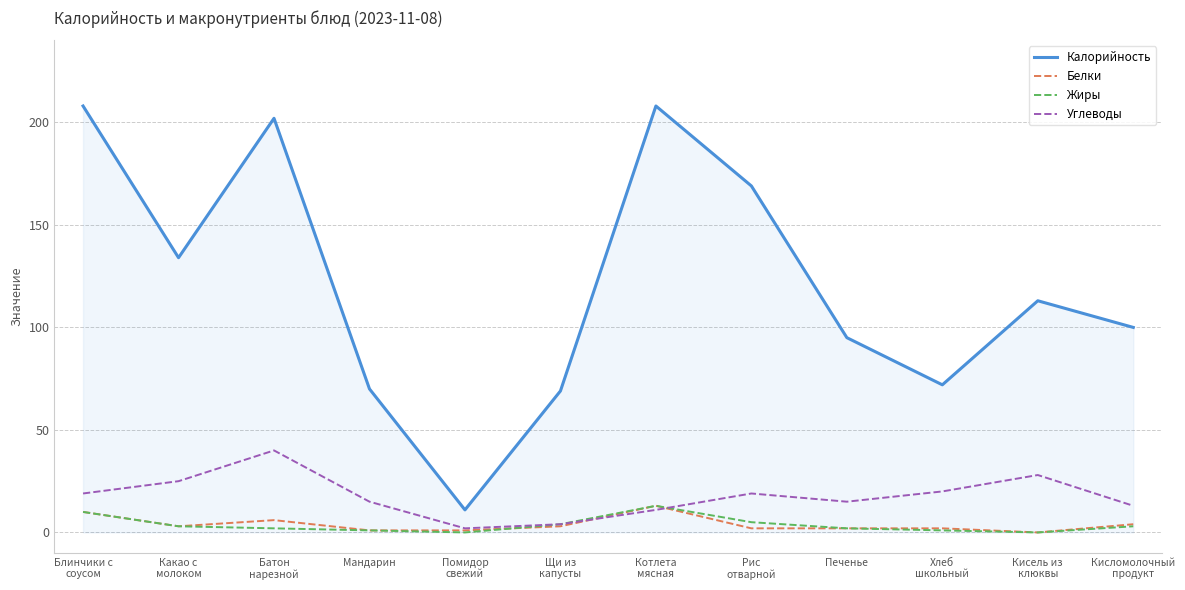

What is the total value across all series at Блинчики с
соусом?

247